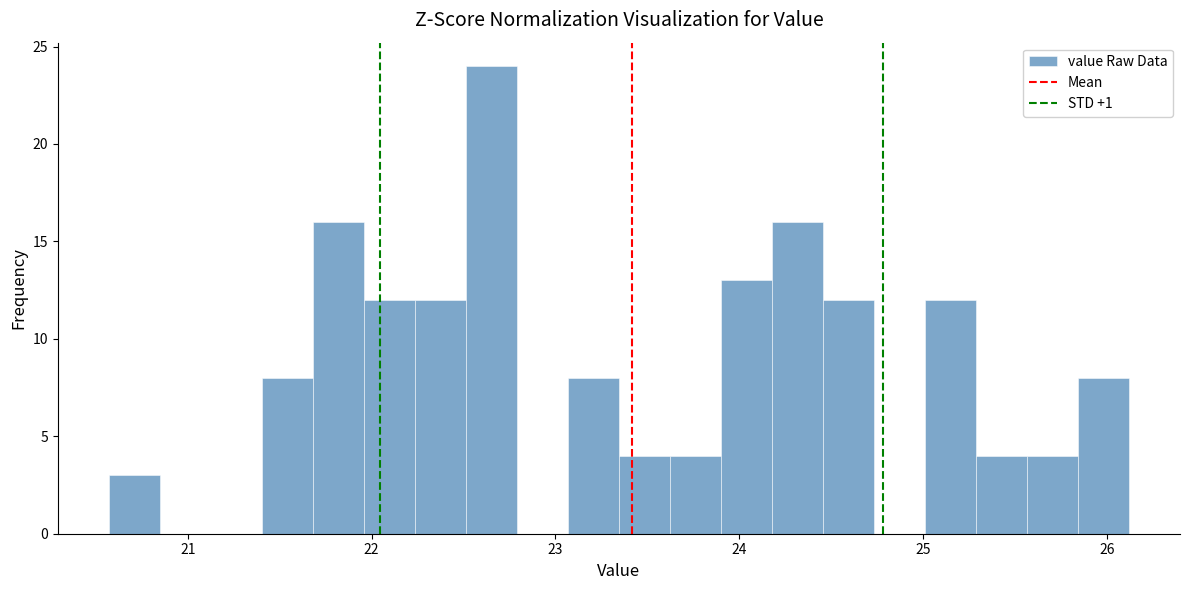

Read against the x-axis, roughly where is the centre of the tallest bar?

22.7